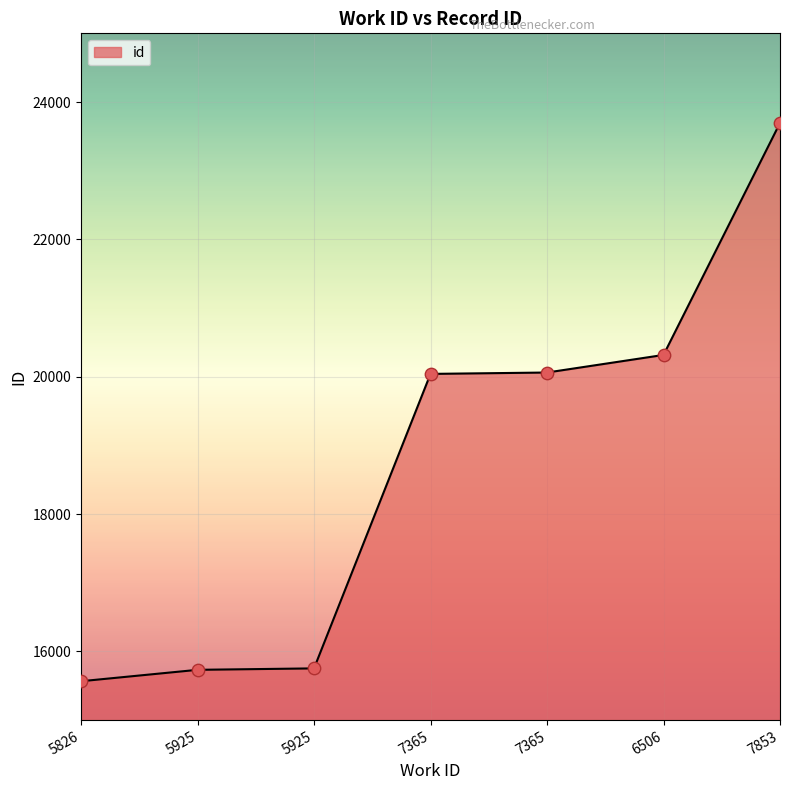

Between 5925 and 7853, which is larger?

7853